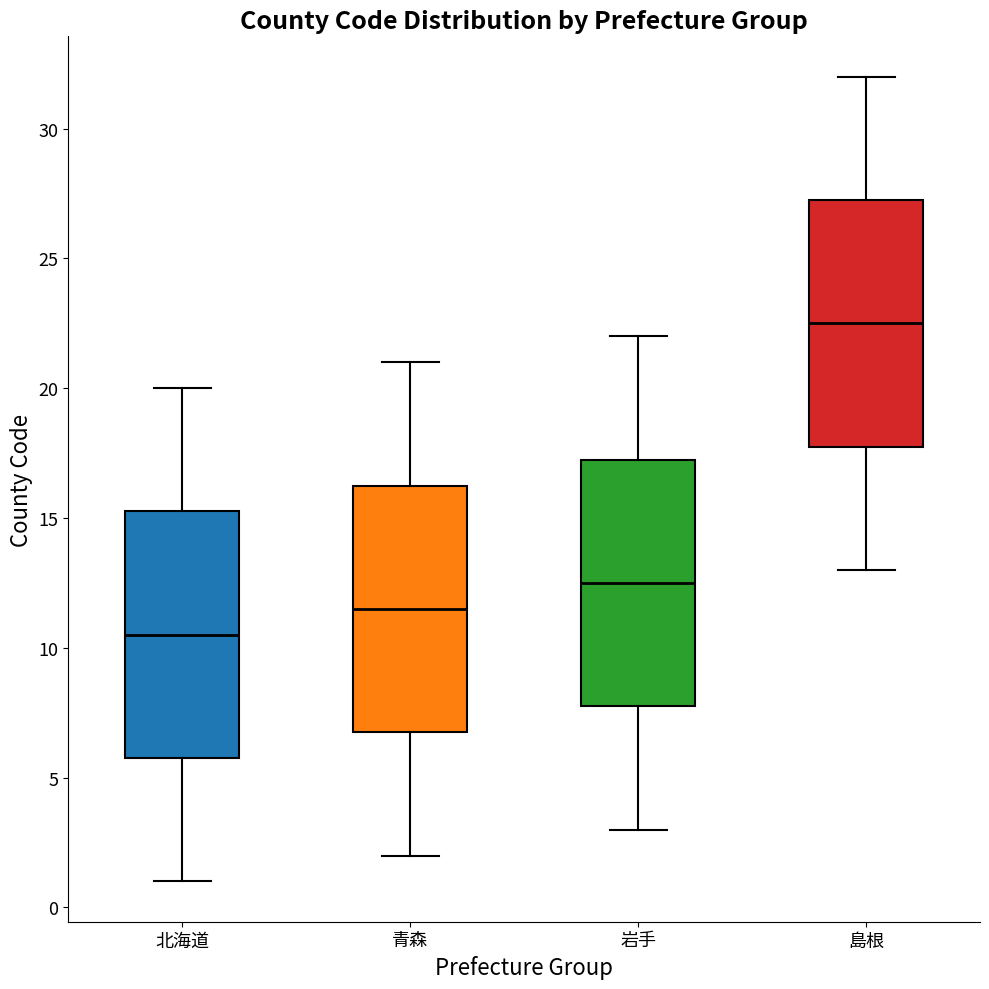

Reading left to right, read every box against the y-axis: the position of its median line, the range the box covers, and the ends of its whiskers. The values are not printed on the chart, so give them approximately, as read against the axis.

北海道: median 10.5, box 6.0 to 15.5, whiskers 1.0 to 20.0
青森: median 11.5, box 7.0 to 16.5, whiskers 2.0 to 21.0
岩手: median 12.5, box 8.0 to 17.5, whiskers 3.0 to 22.0
島根: median 22.5, box 18.0 to 27.5, whiskers 13.0 to 32.0